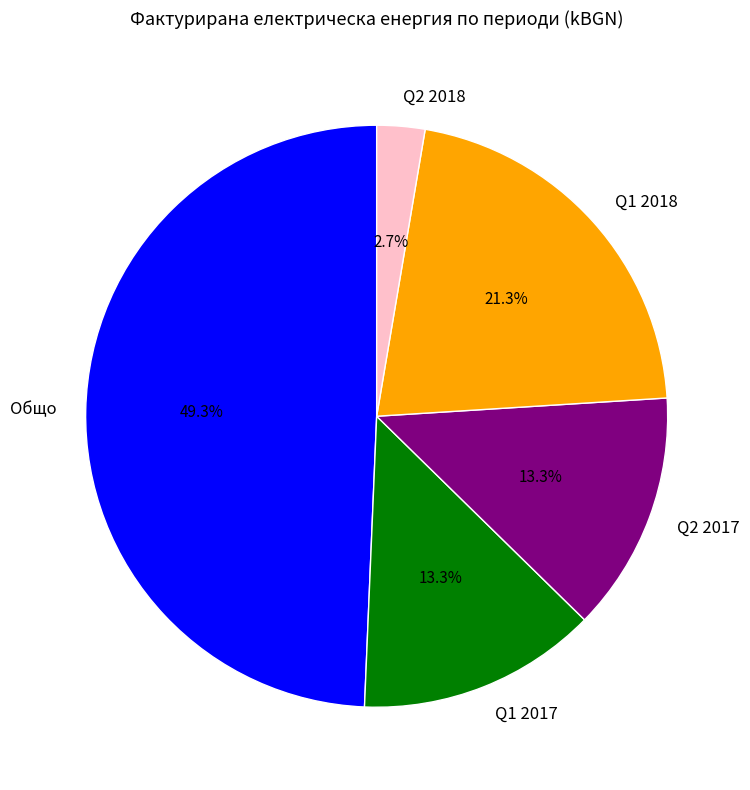

Does Q2 2017 account for over 50% of the chart?

No